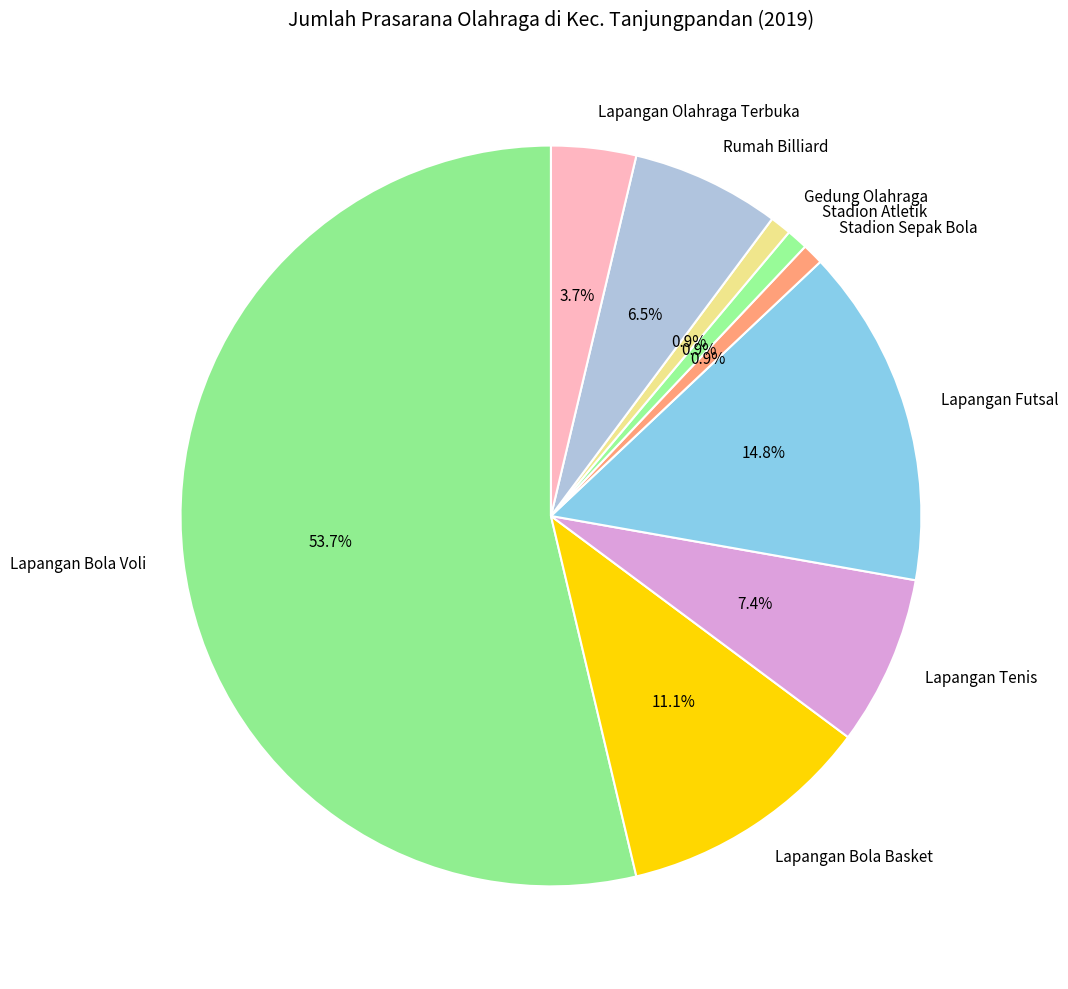

Which category has the biggest portion of the pie?

Lapangan Bola Voli